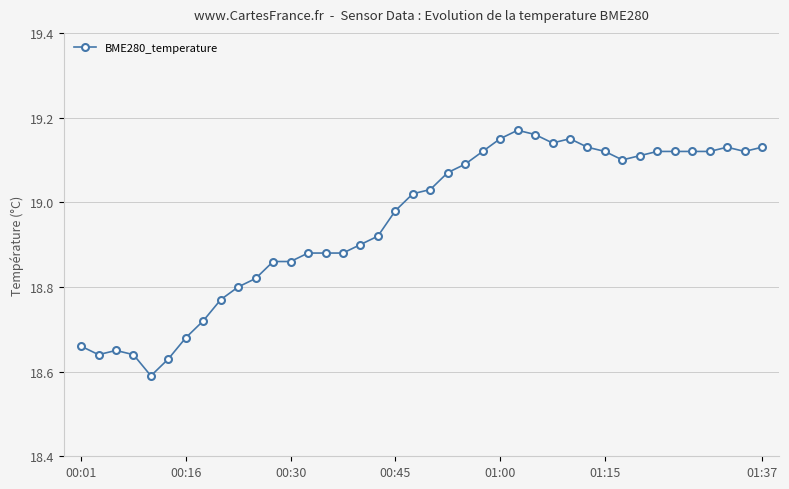

What is the difference between the second highest and minimum values?

0.6